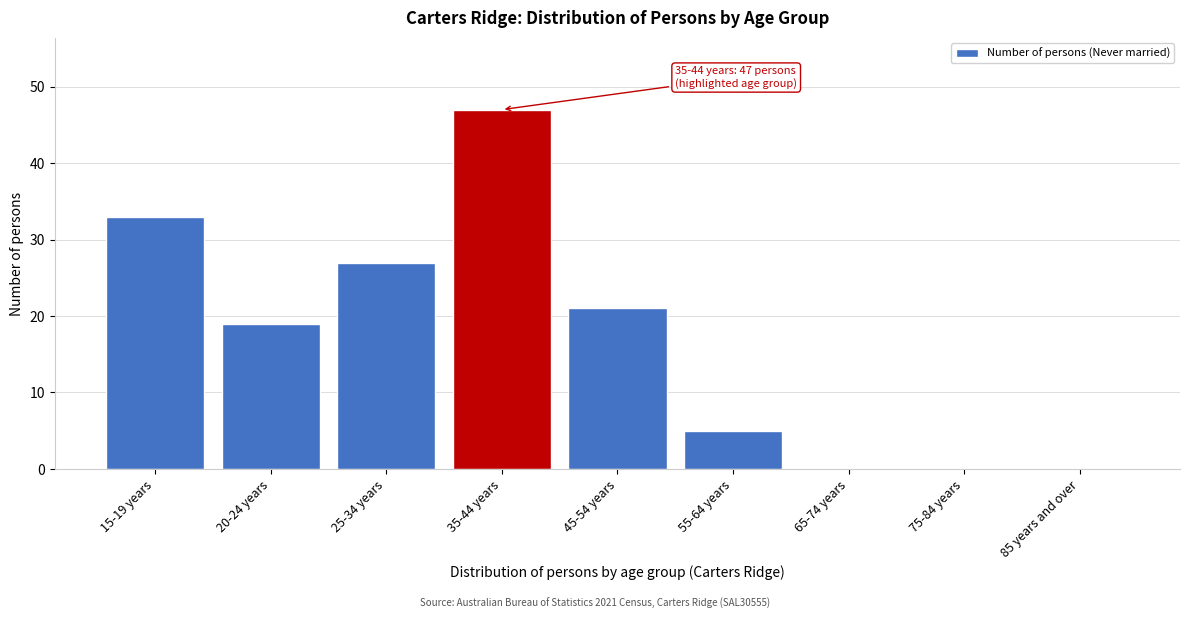

Reading left to right, transcribe all the data shown in this chart.

15-19 years=33	20-24 years=19	25-34 years=27	35-44 years=47	45-54 years=21	55-64 years=5	65-74 years=0	75-84 years=0	85 years and over=0